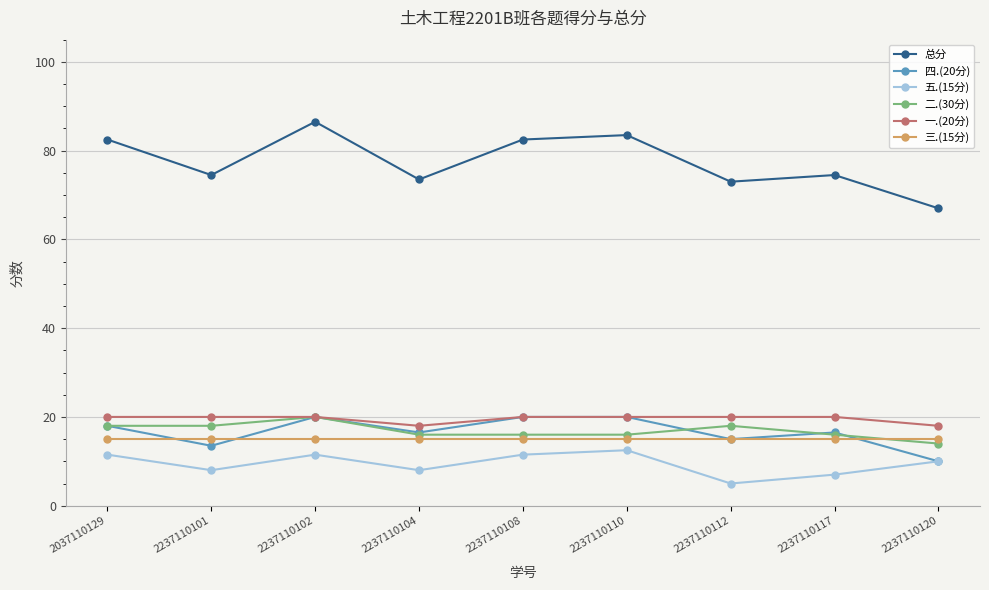

Does the chart display data point markers on the line(s)?

Yes